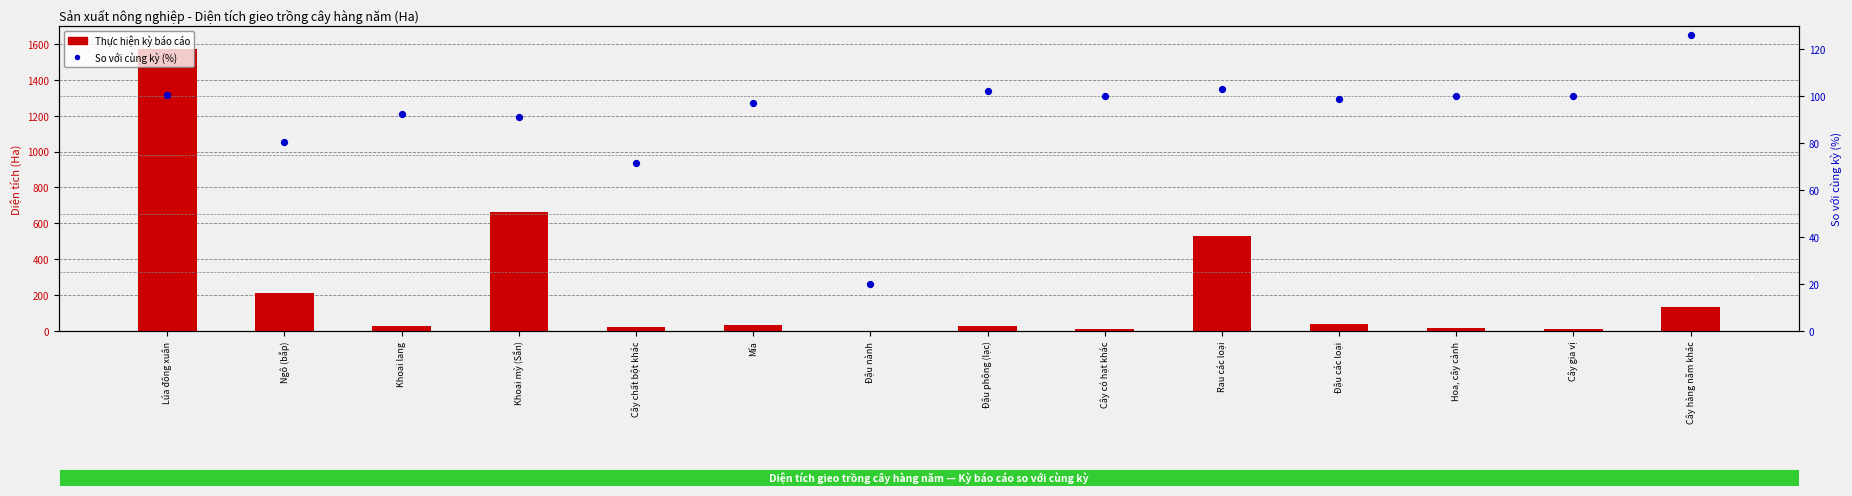

What are all the series names shown in the legend?

Thực hiện kỳ báo cáo, So với cùng kỳ (%)